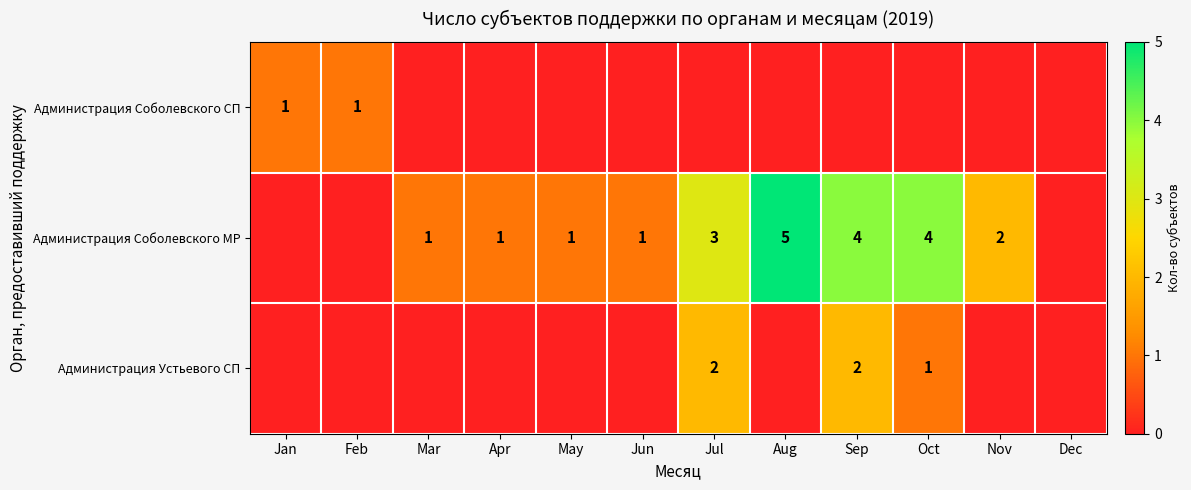

True or false: Администрация Соболевского МР has a value of 5 at Jul.

False